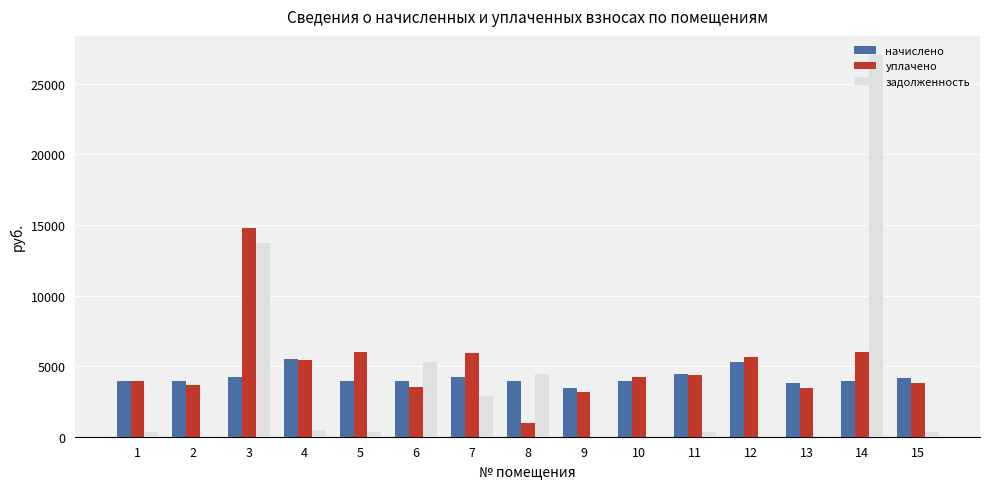

The value of уплачено at 9 is 3153.4. True or false?

True